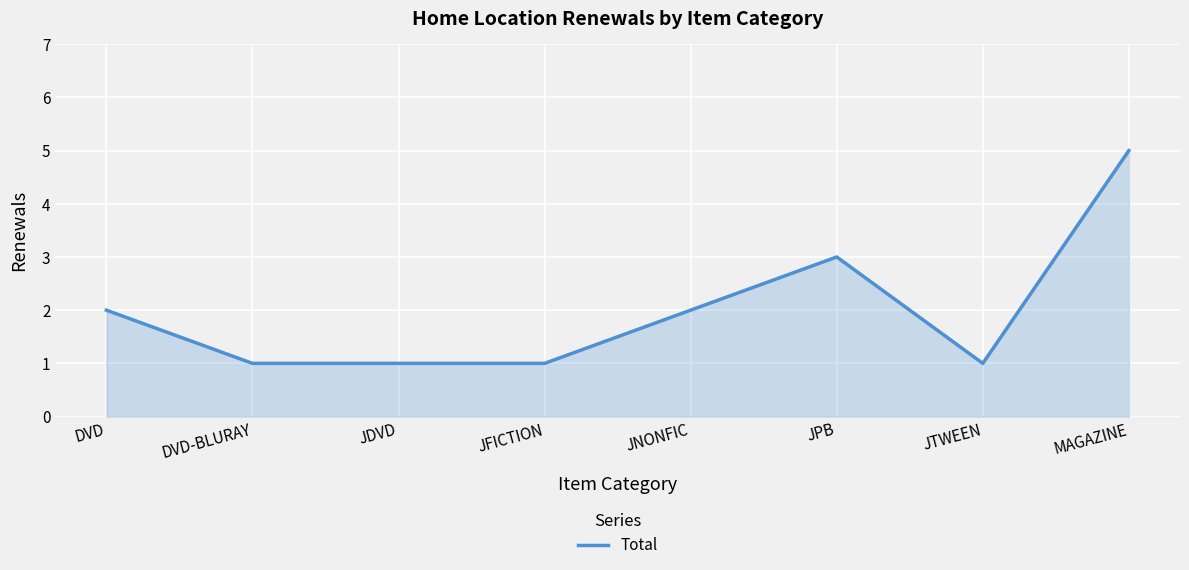

Reading left to right, list all the values displayed in this chart.

DVD=2	DVD-BLURAY=1	JDVD=1	JFICTION=1	JNONFIC=2	JPB=3	JTWEEN=1	MAGAZINE=5